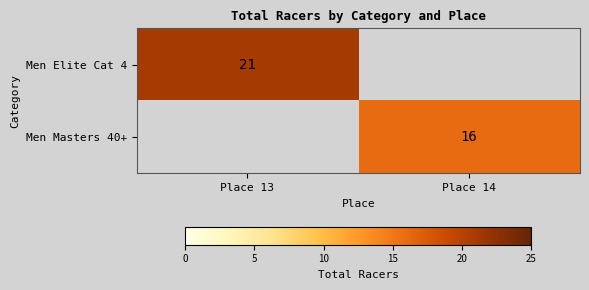

Is the value of Men Elite Cat 4 at Place 13 greater than the value of Men Masters 40+ at Place 14?

Yes